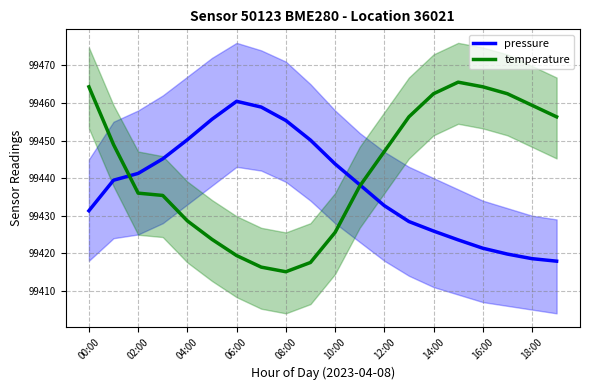

Reading left to right, transcribe all the data shown in this chart.

pressure: 99431.3	99439.4	99441.2	99445.1	99450.2	99455.7	99460.4	99458.9	99455.3	99450.1	99443.8	99438.2	99432.7	99428.4	99425.9	99423.6	99421.3	99419.8	99418.6	99417.9
temperature: 99464.3	99448.9	99436.0	99435.4	99428.6	99423.7	99419.4	99416.3	99415.1	99417.5	99425.5	99437.8	99447.1	99456.3	99462.5	99465.5	99464.3	99462.5	99459.4	99456.3